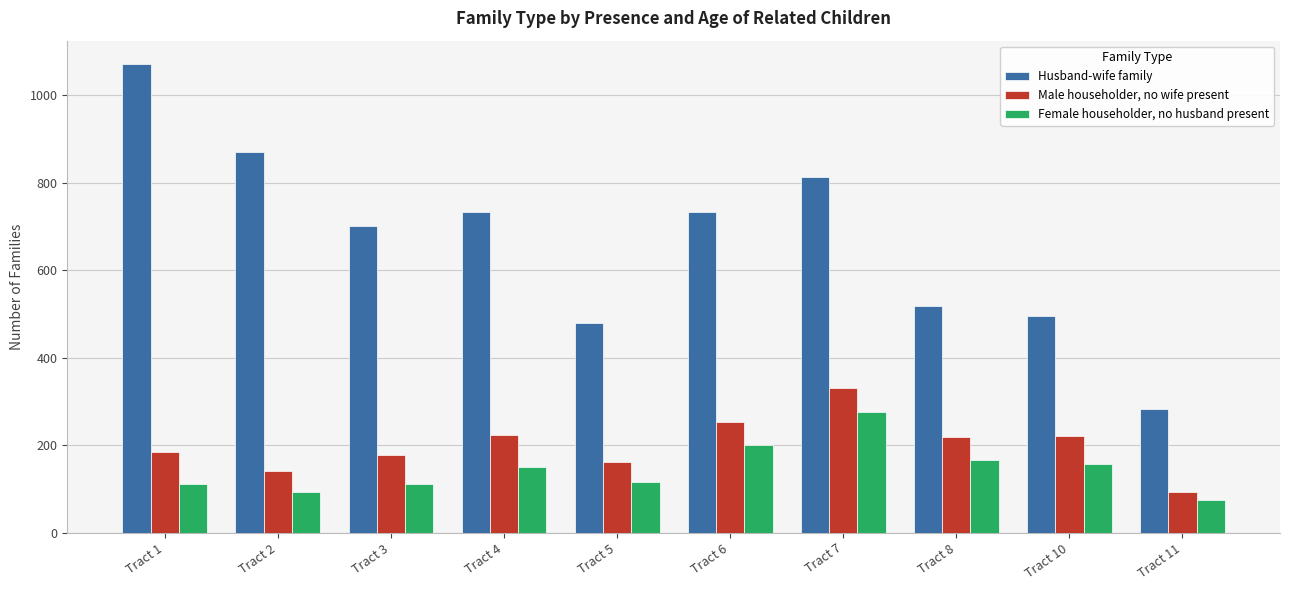

What is the difference between the maximum and second lowest values in the Male householder, no wife present series?

191